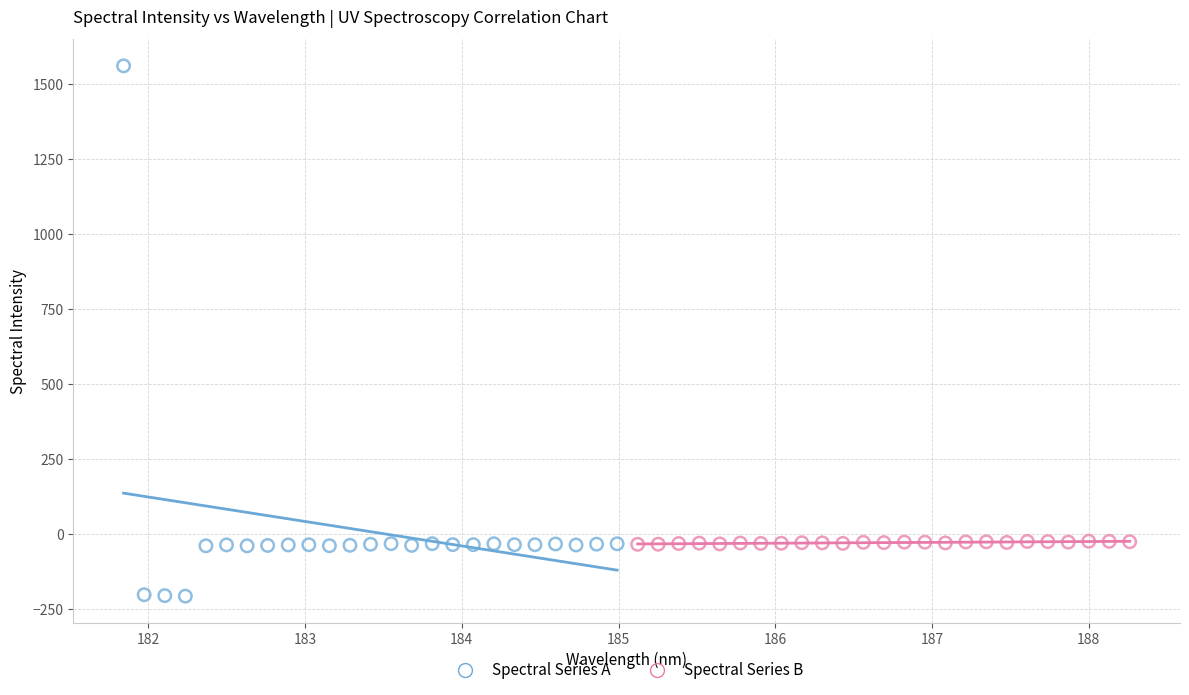

Which series reaches the maximum Y coordinate?

Spectral Series A